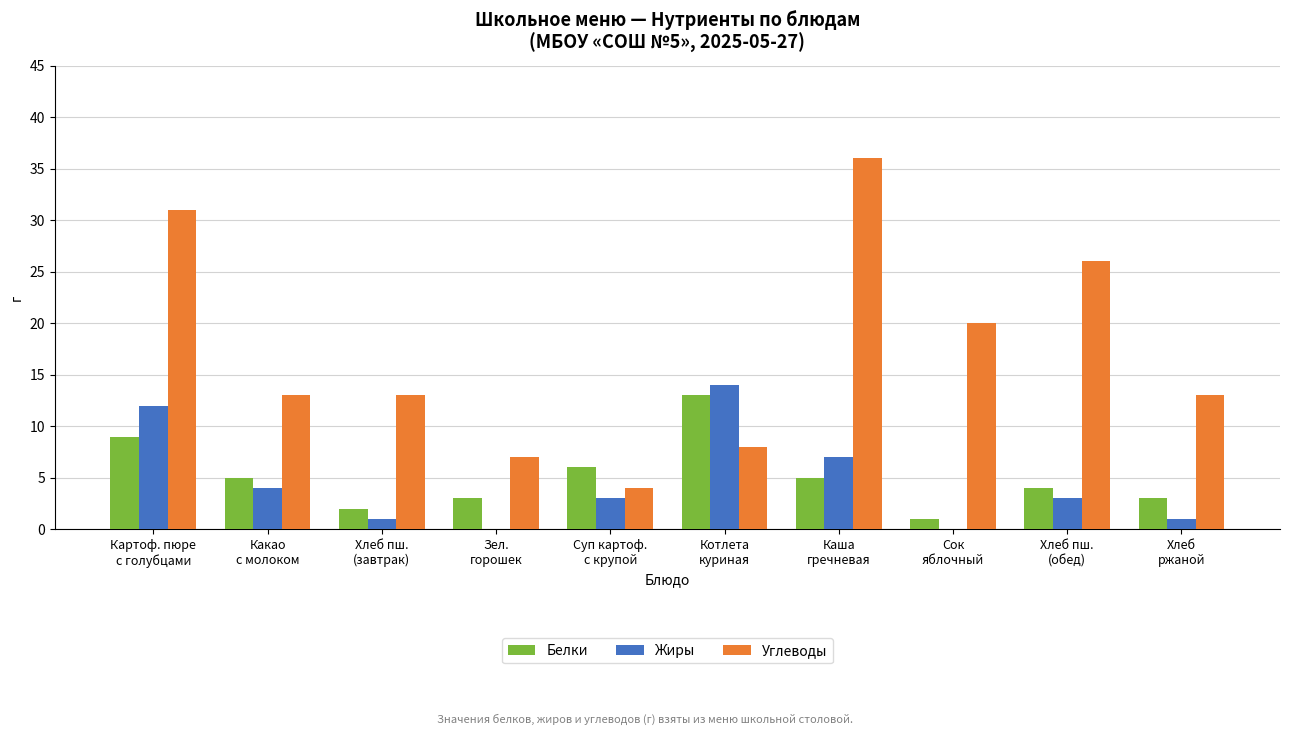

How many distinct data groups are displayed?

3